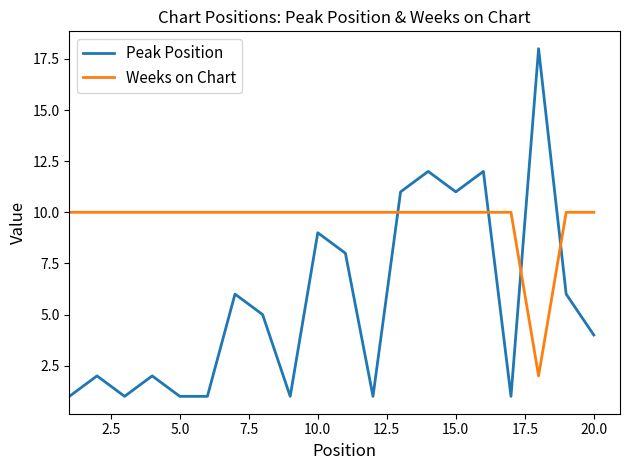

List the series in order of their peak value, highest first.

Peak Position, Weeks on Chart